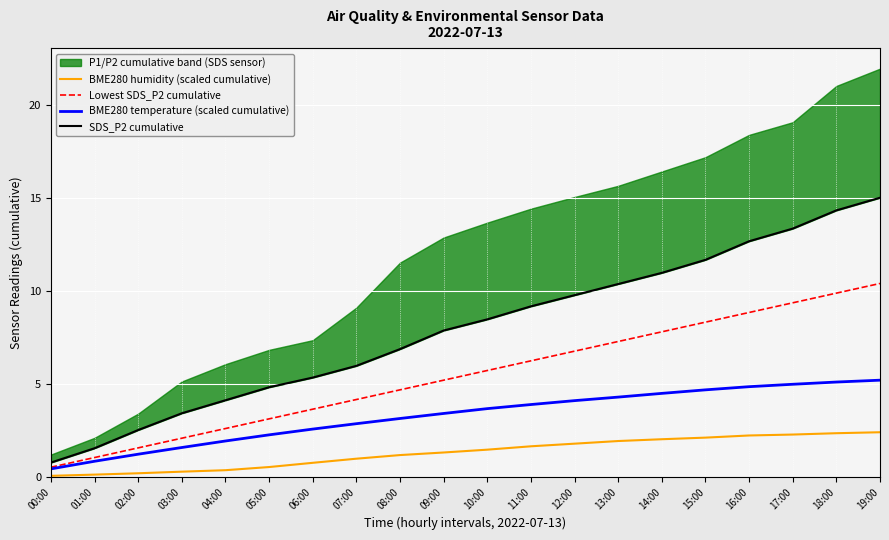

Which series has the widest spread of values?

SDS_P2 cumulative